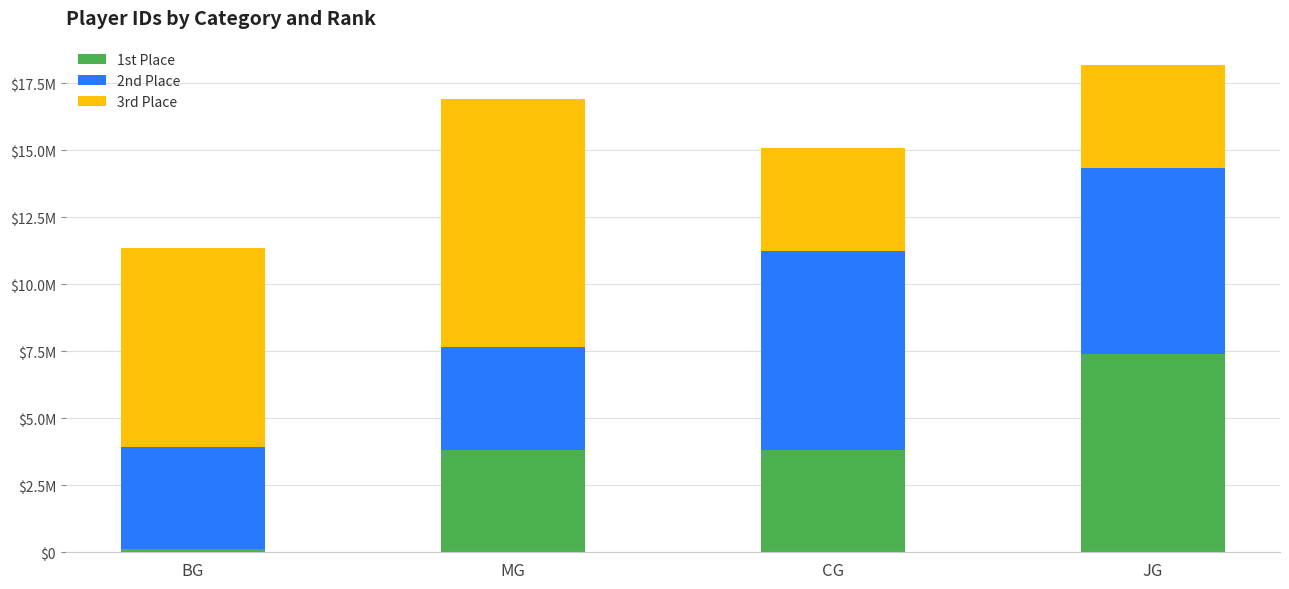

Are the bars horizontal?

No